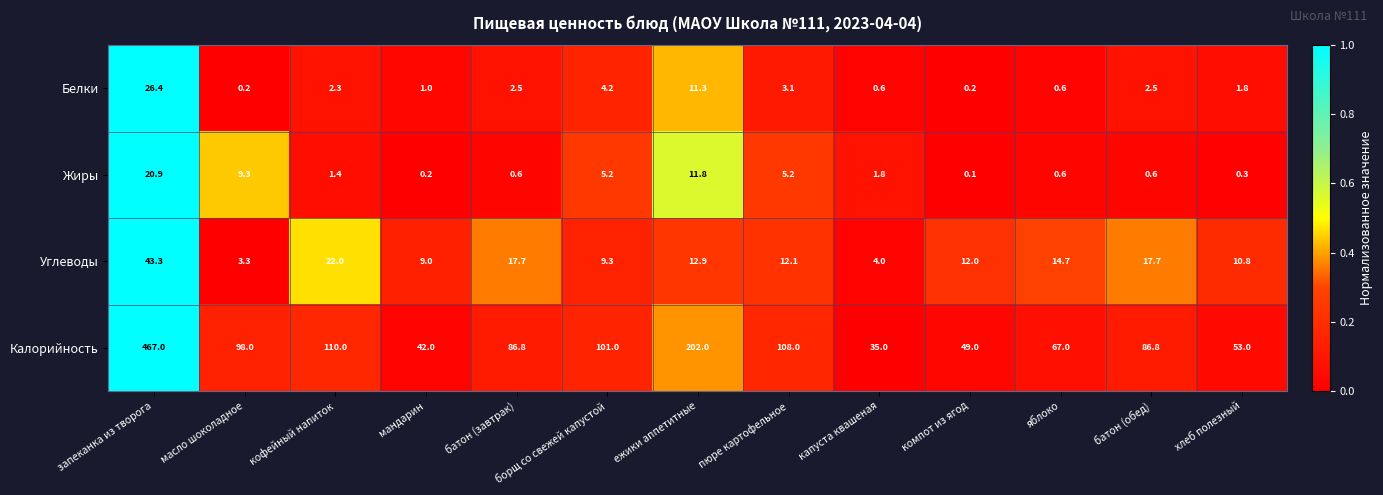

Rank the series at ежики аппетитные from lowest to highest value.

Белки, Жиры, Углеводы, Калорийность